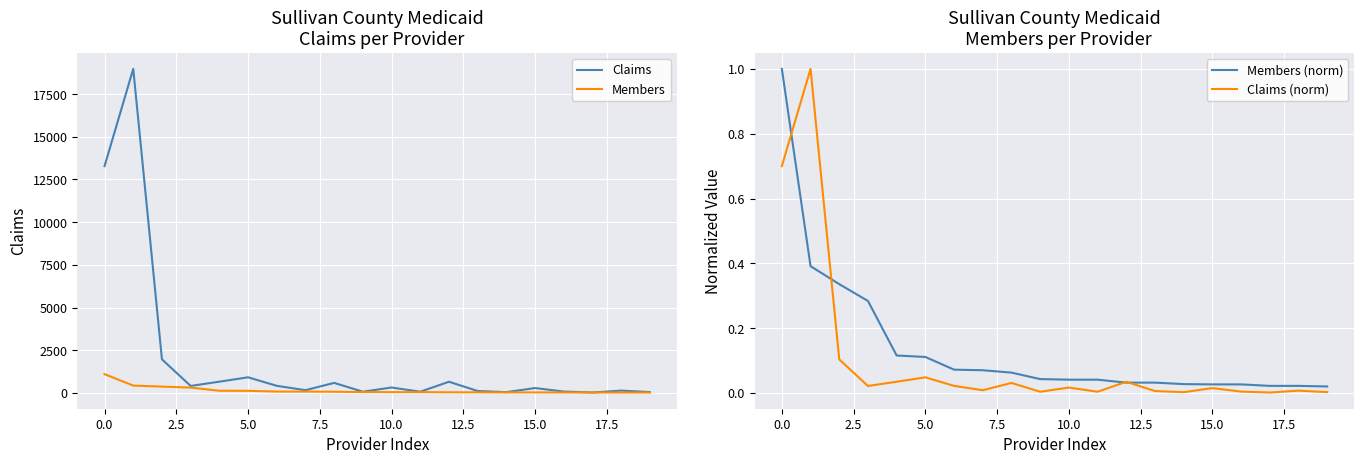

What is the difference between the highest and lowest values at 10?

317.0